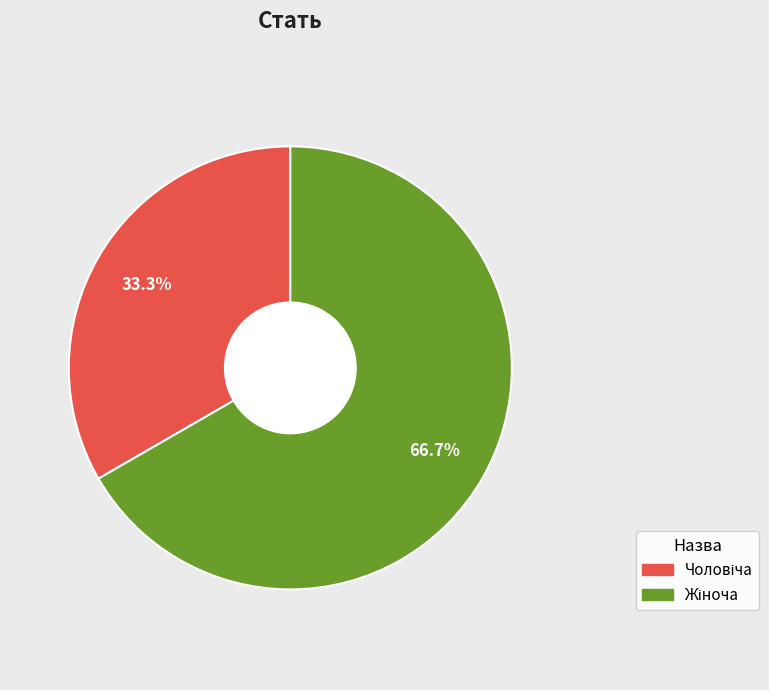

Does any single category account for the majority?

Yes